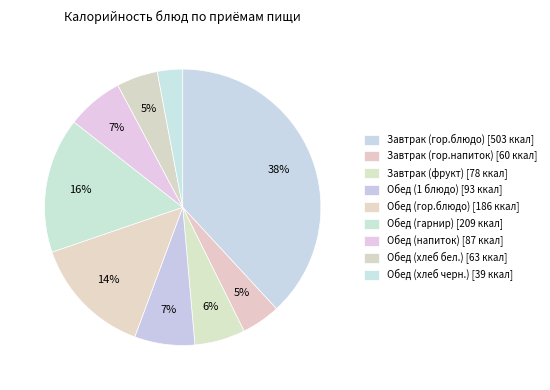

How many segments does this pie chart have?

9